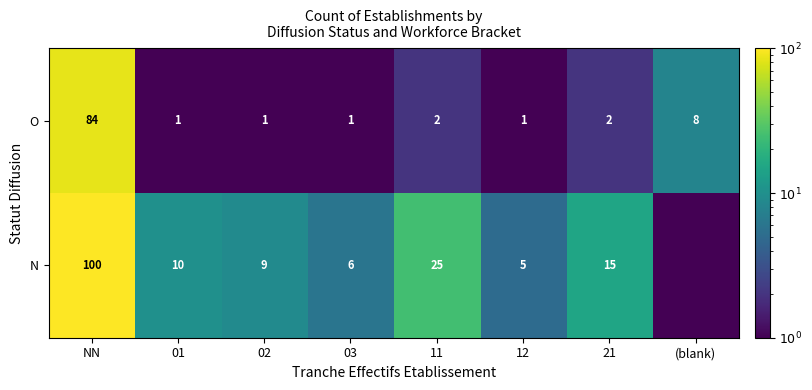

What is the sum of the O values at NN and (blank)?

92.0